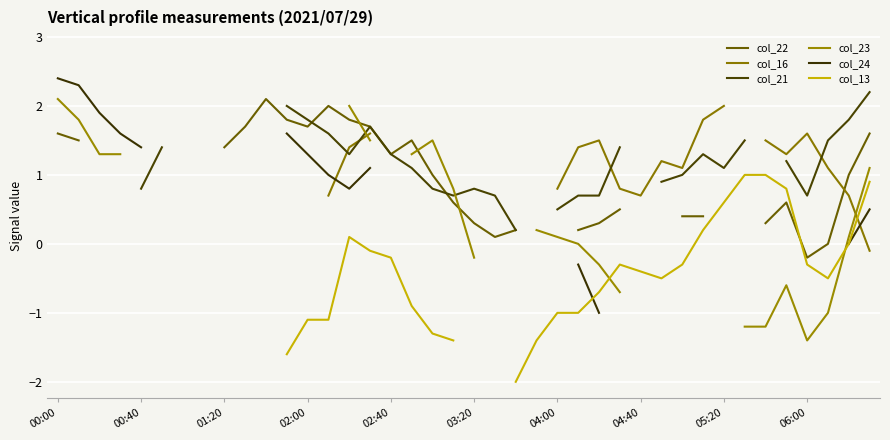

Between 15 and 24, which series saw the biggest shift?

col_23